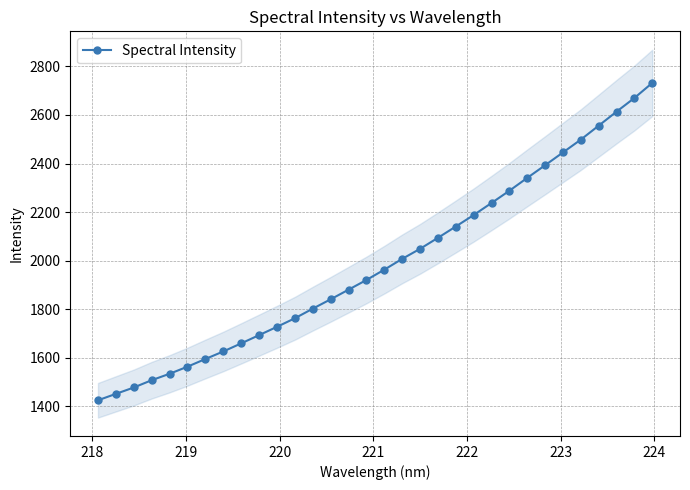

What is the value of the Spectral Intensity point at the 31st from the left?

2670.1